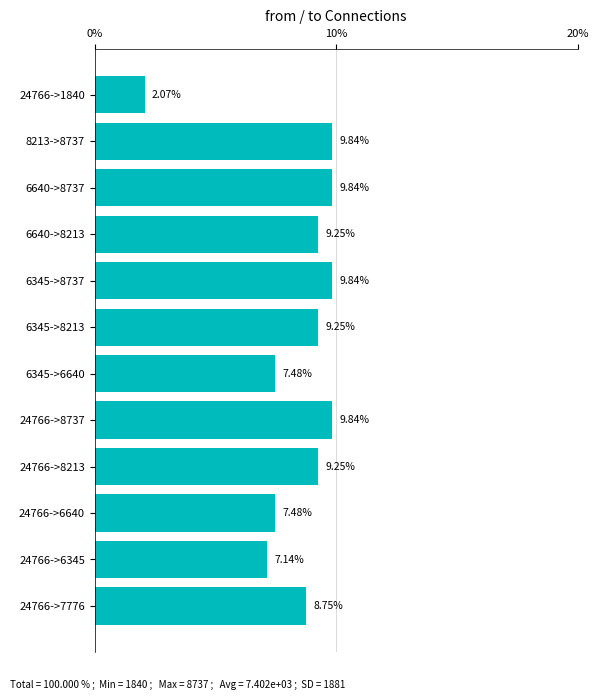

Which has a higher value, 6345->8213 or 6640->8737?

6640->8737